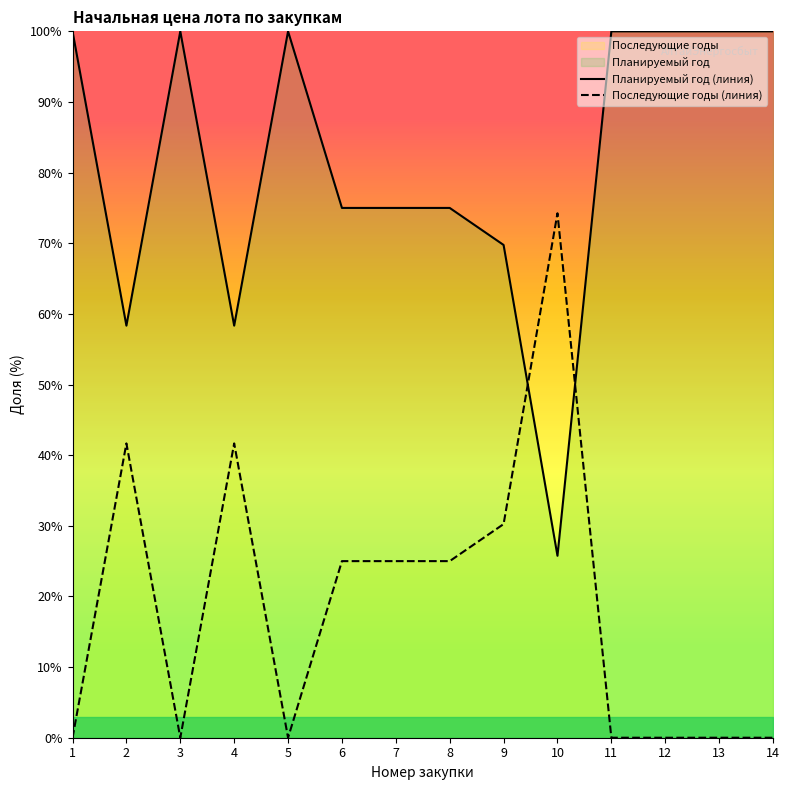

Reading right to left, list all the values displayed in this chart.

Планируемый год (линия): 100.0	100.0	100.0	100.0	25.8	69.8	75.0	75.0	75.0	100.0	58.3	100.0	58.3	100.0
Последующие годы (линия): 0.0	0.0	0.0	0.0	74.2	30.2	25.0	25.0	25.0	0.0	41.7	0.0	41.7	0.0